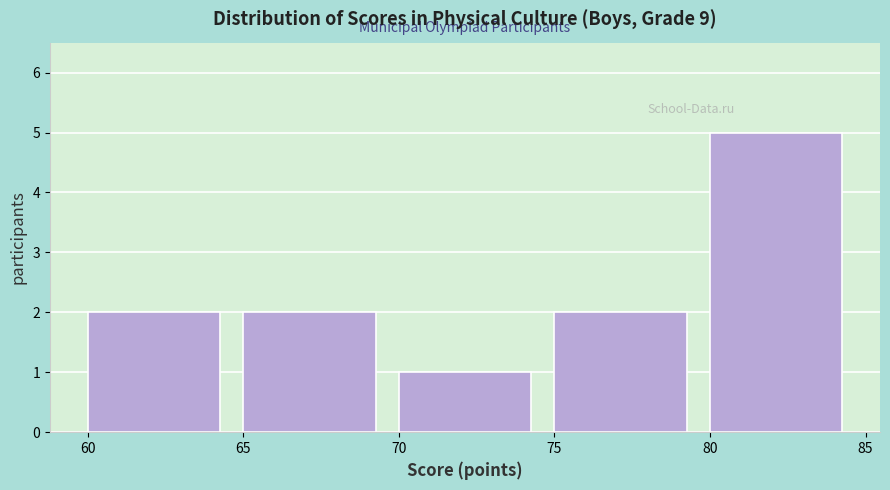

Reading left to right, transcribe this chart: for each bar, give the range it covers on the x-axis and its height. The values are not printed on the chart, so give them approximately, as read against the axis.

60 to 65: 2
65 to 70: 2
70 to 75: 1
75 to 80: 2
80 to 85: 5